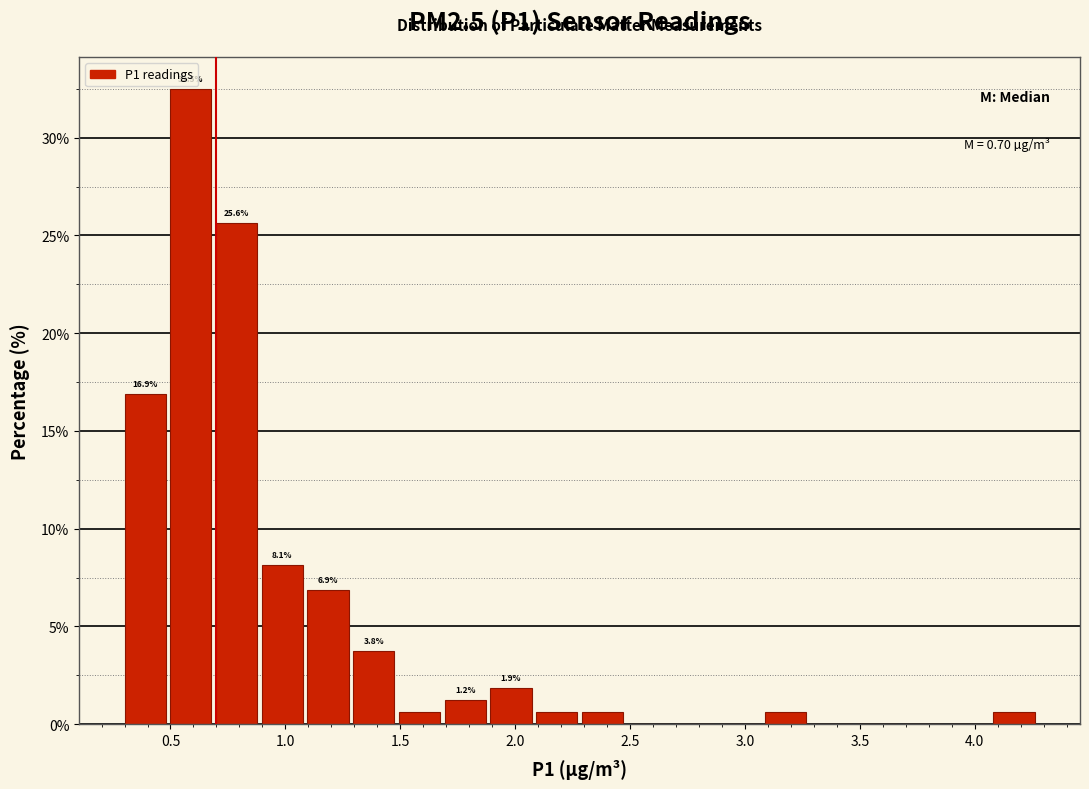

Read against the x-axis, roughly where is the centre of the tallest bar?

0.60